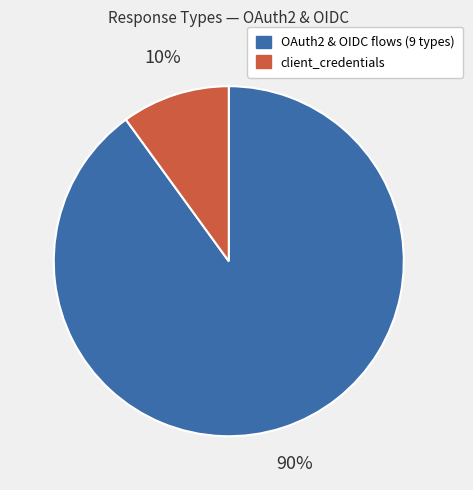

To the nearest percent, what is the average slice percentage?

50%